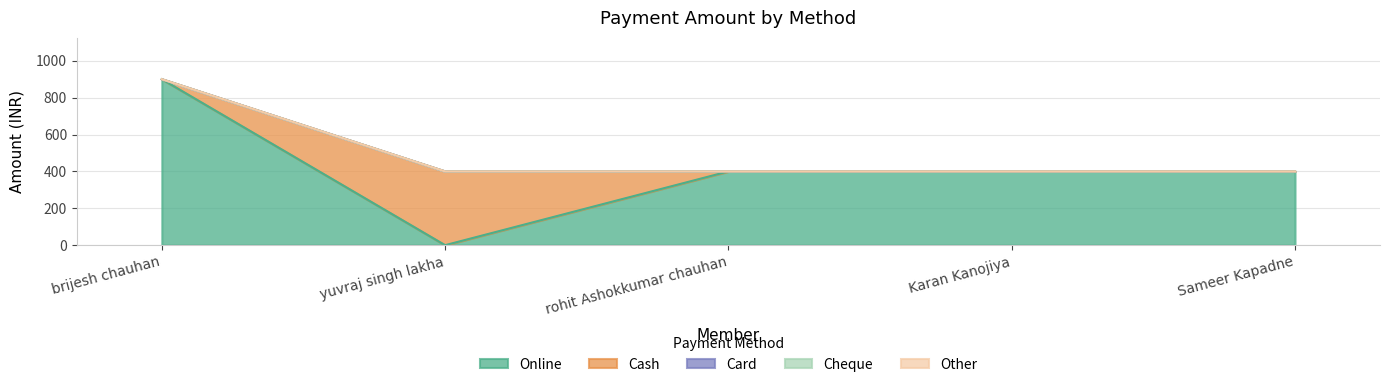

The value of Other at 4 is 0. True or false?

True